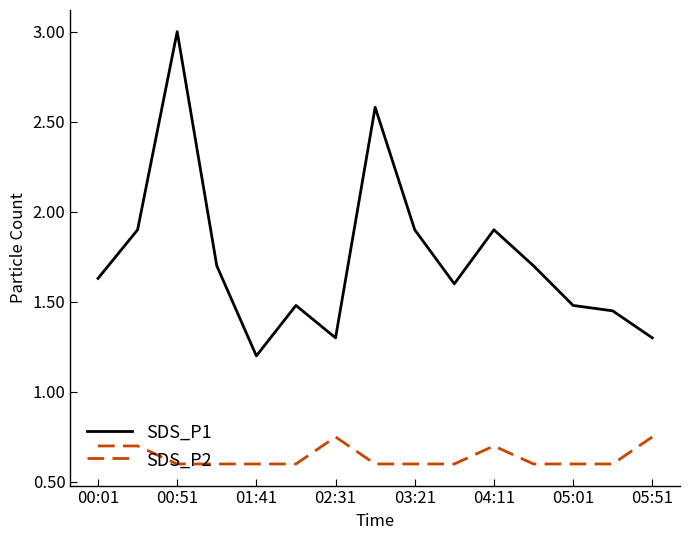

Which series has the largest total across all categories?

SDS_P1